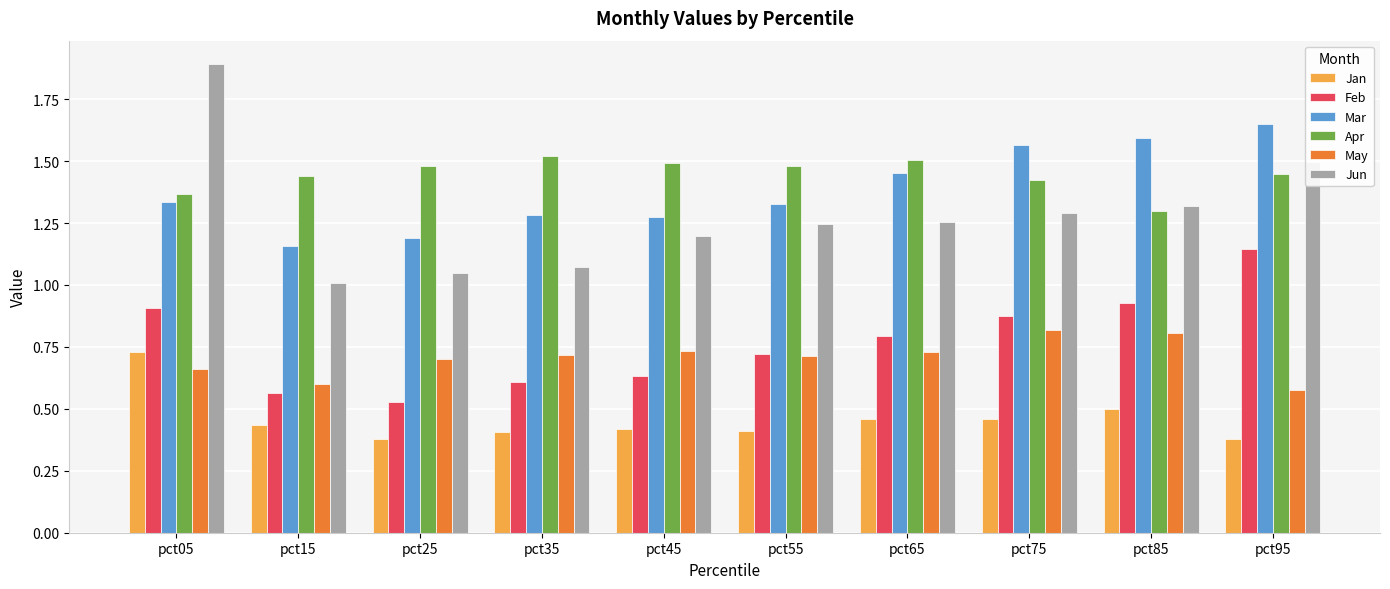

How many bars are there in total?

60